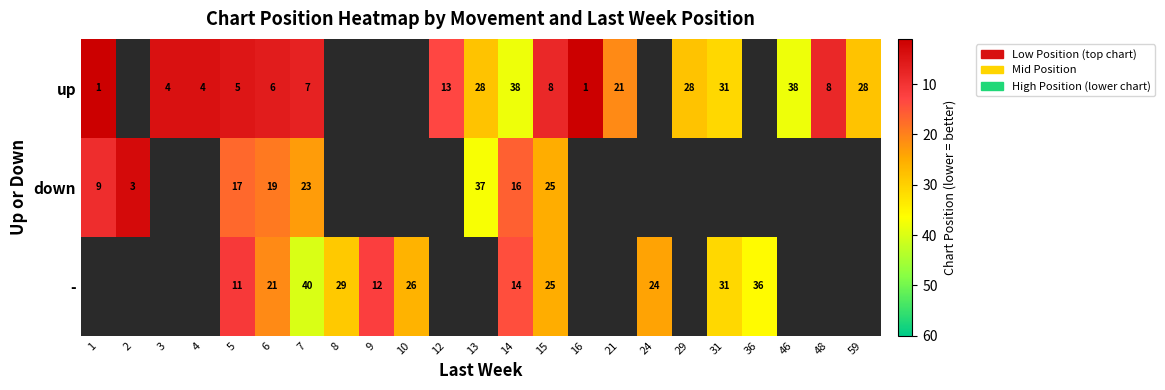

Rank the series at 5 from highest to lowest value.

down, -, up